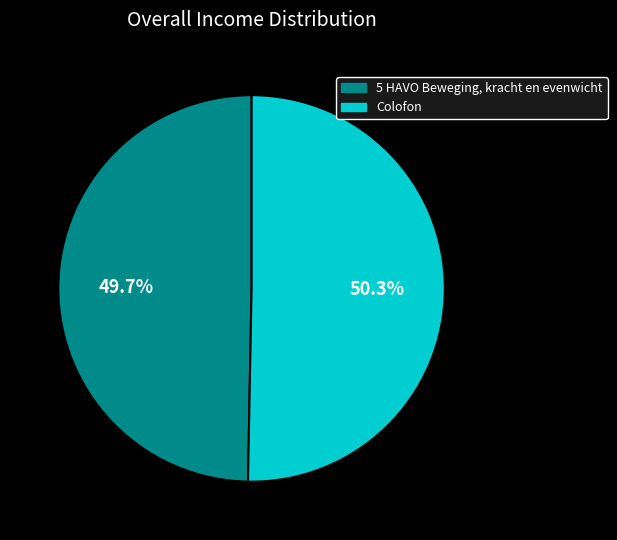

What is the majority slice?

Colofon